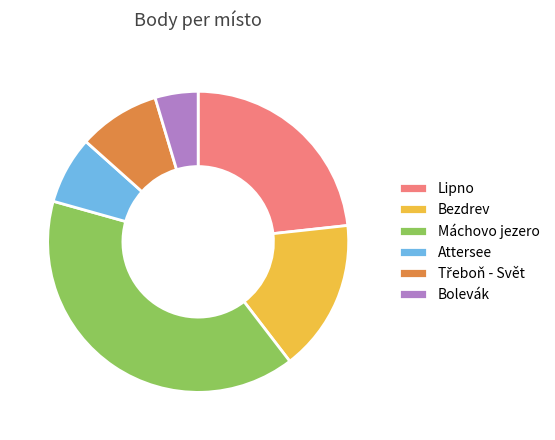

How many slices are in this pie chart?

6